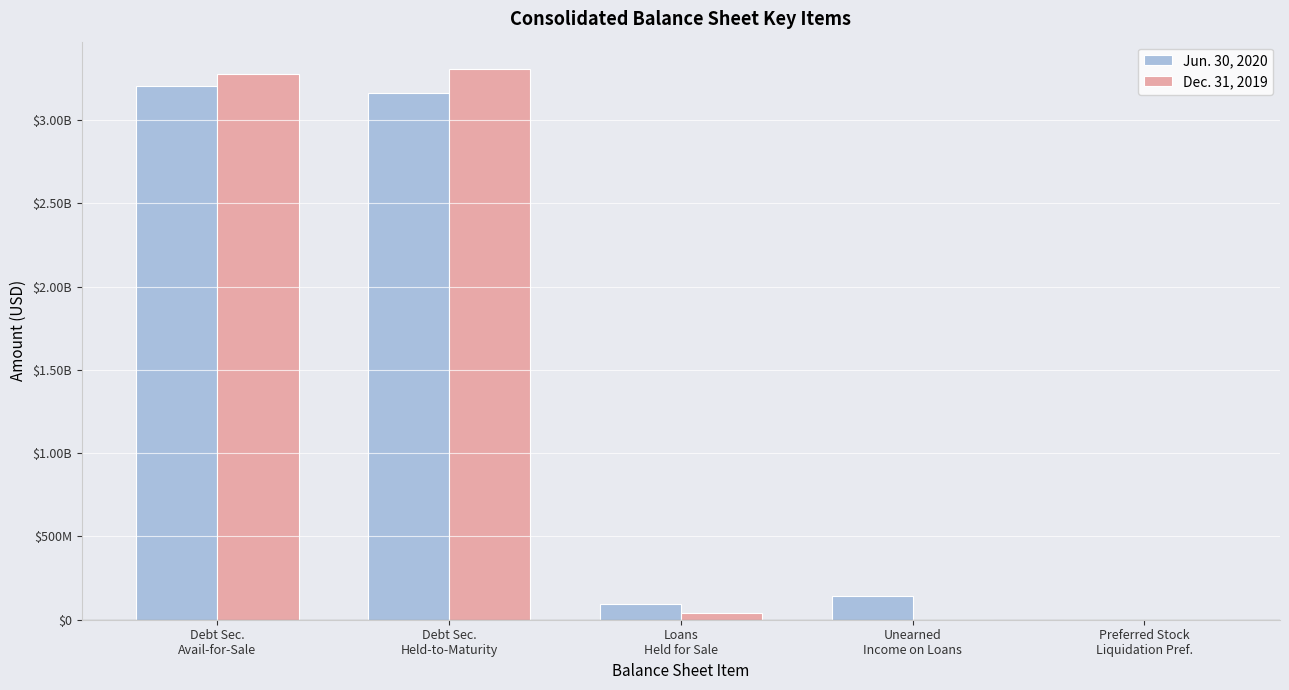

What is the difference between the Jun. 30, 2020 values at Unearned
Income on Loans and Debt Sec.
Avail-for-Sale?

3062000000